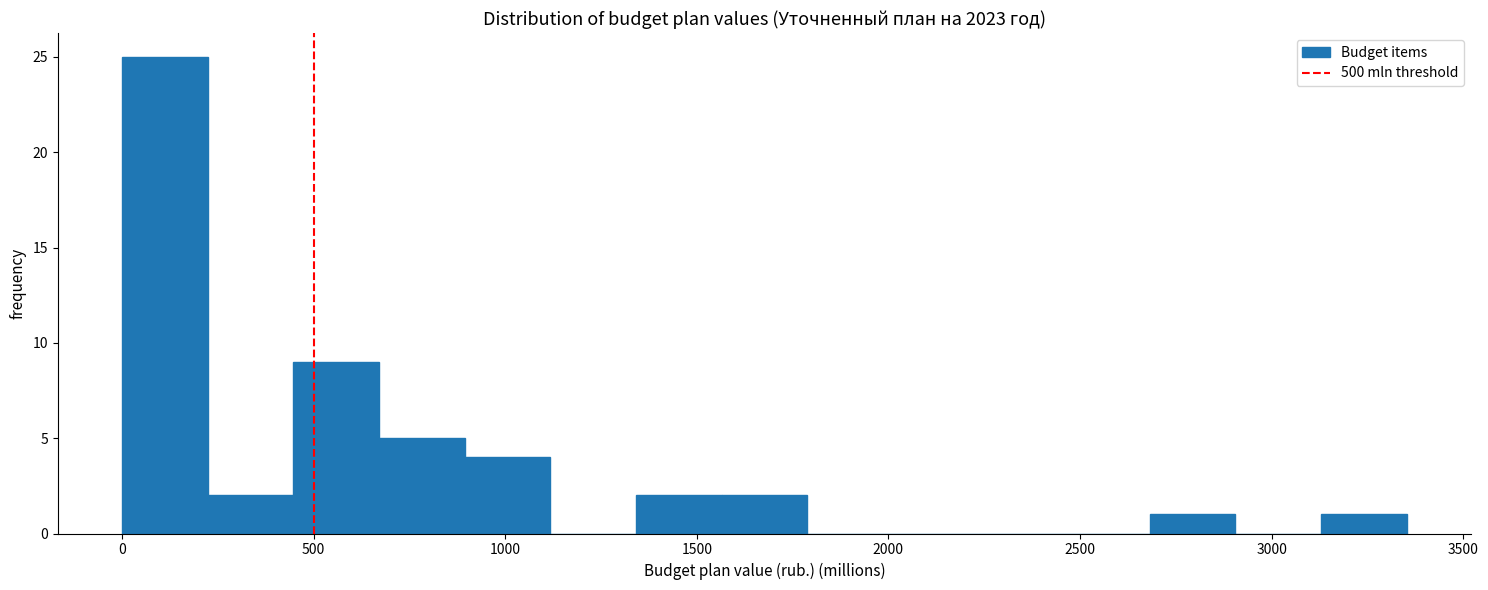

Reading left to right, list every bar in this chart as the range it spans on the x-axis followed by its height. Neither the bar edges nor the heights are printed on the chart, so give them approximately, as read against the axes.

0 to 200: 25
200 to 450: 2
450 to 650: 9
650 to 900: 5
900 to 1100: 4
1100 to 1350: 0
1350 to 1550: 2
1550 to 1800: 2
1800 to 2000: 0
2000 to 2250: 0
2250 to 2450: 0
2450 to 2700: 0
2700 to 2900: 1
2900 to 3150: 0
3150 to 3350: 1